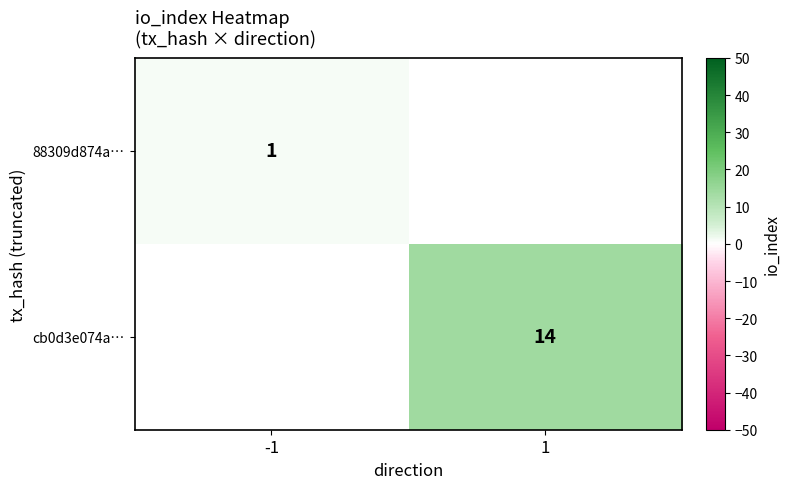

At which category does the chart reach its peak across all series?

1